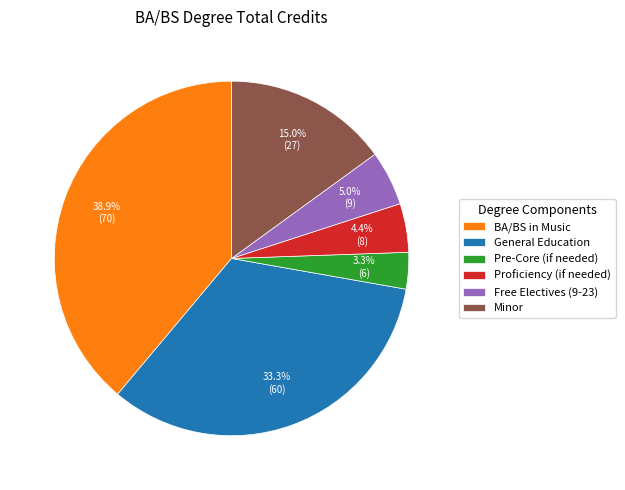

To the nearest percent, what percentage of the pie is BA/BS in Music?

39%